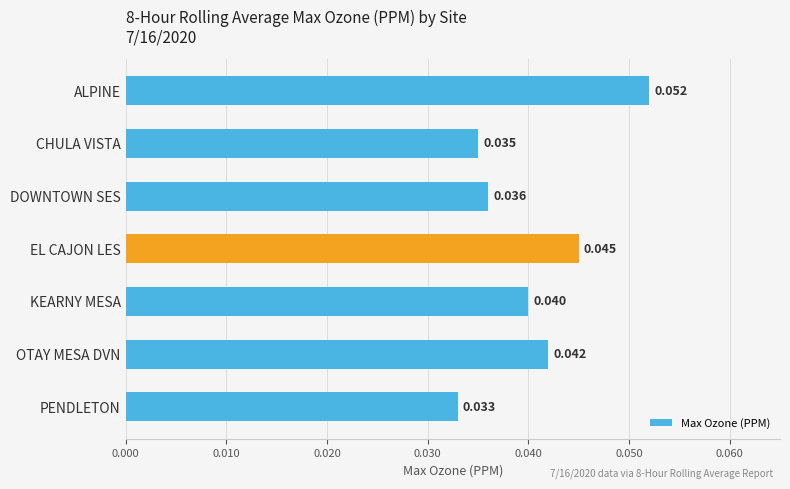

Rank the categories by value from lowest to highest.

PENDLETON, CHULA VISTA, DOWNTOWN SES, KEARNY MESA, OTAY MESA DVN, EL CAJON LES, ALPINE